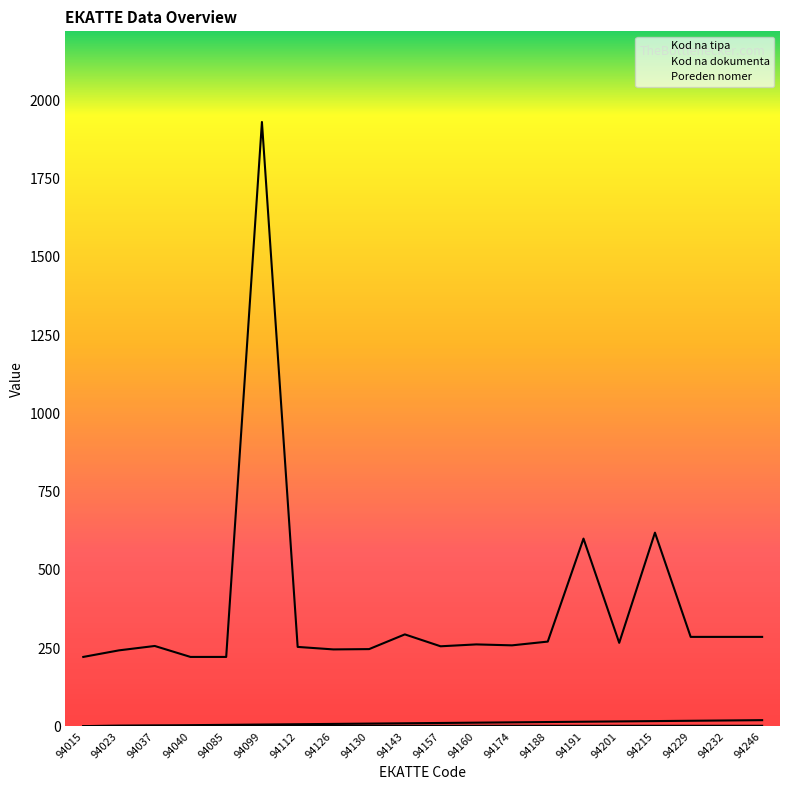

How many distinct data groups are displayed?

3